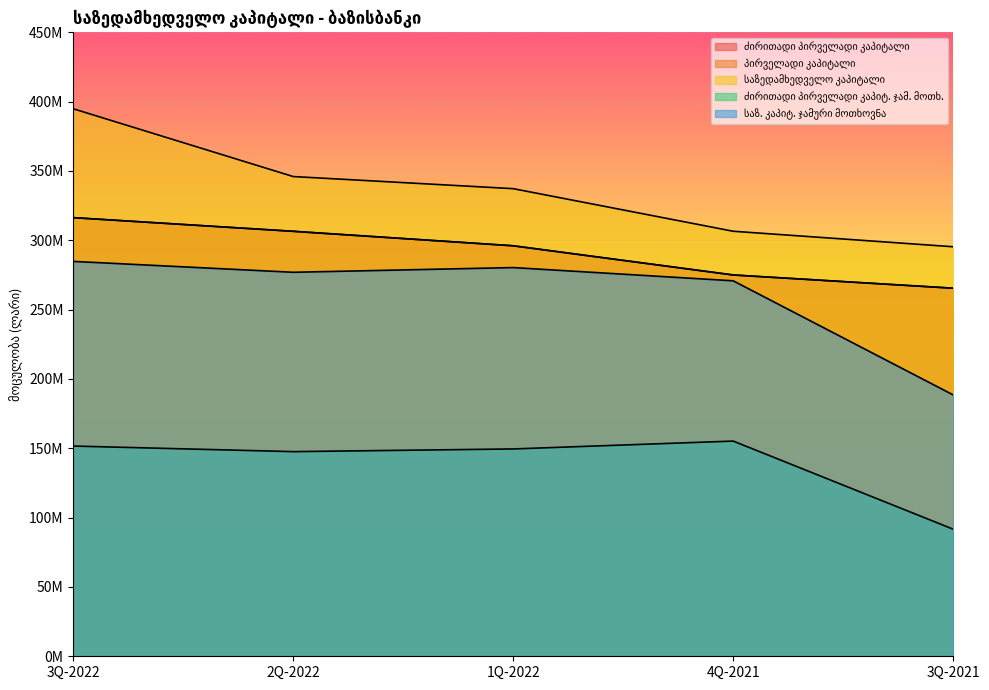

Which category has the highest value across all series?

3Q-2022